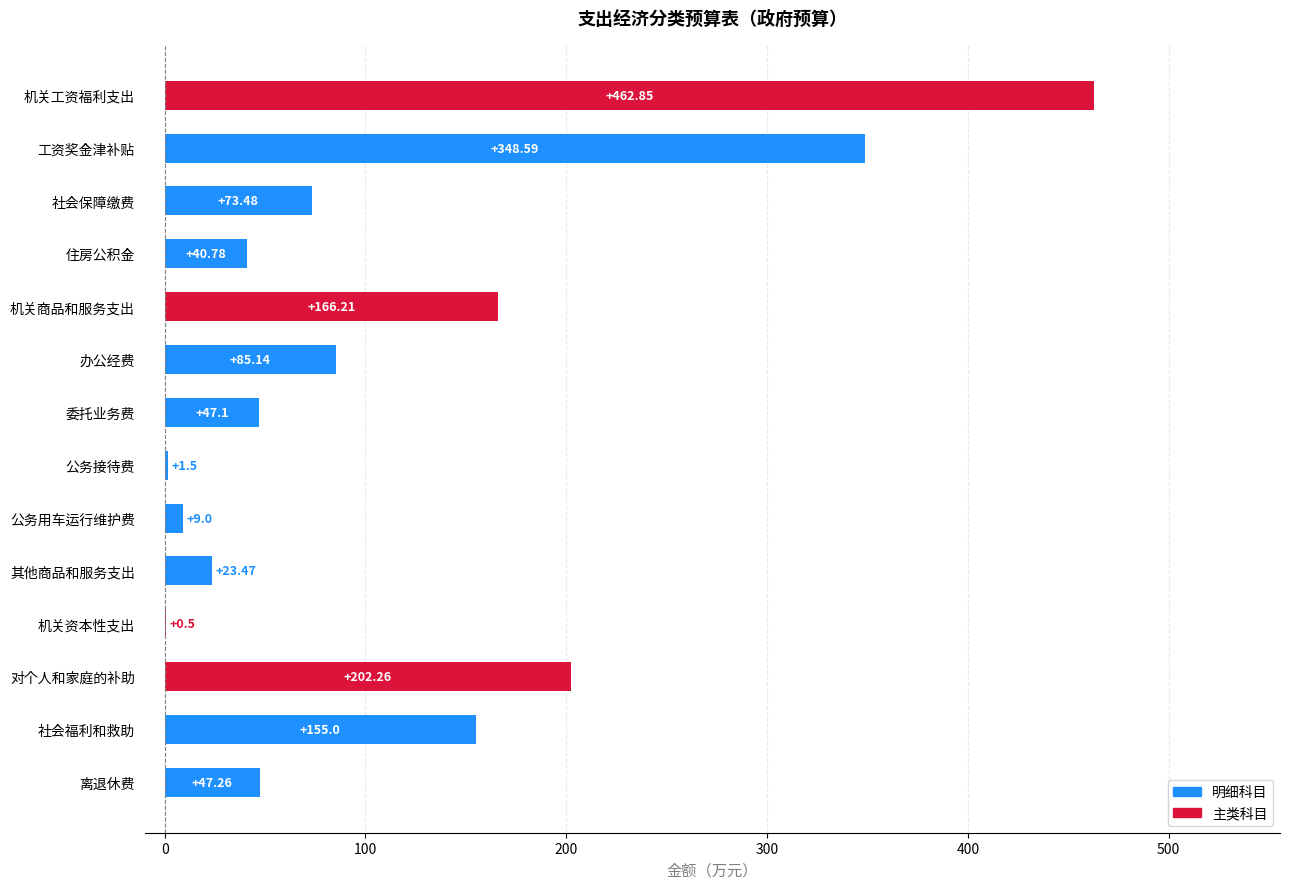

At which label is the value closest to 231?

对个人和家庭的补助